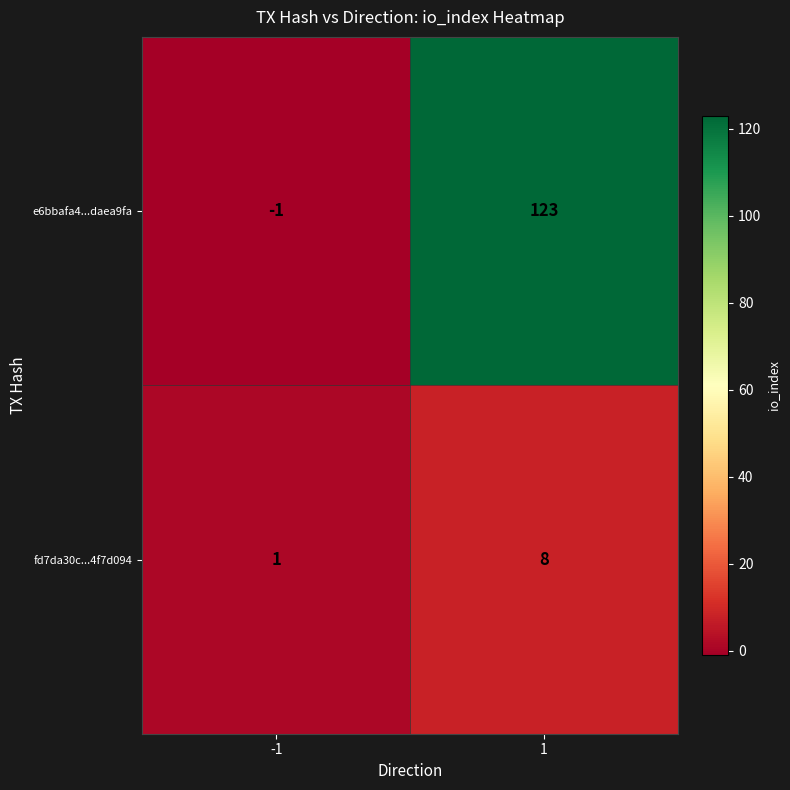

List the labels in order of fd7da30c...4f7d094 value, smallest first.

-1, 1